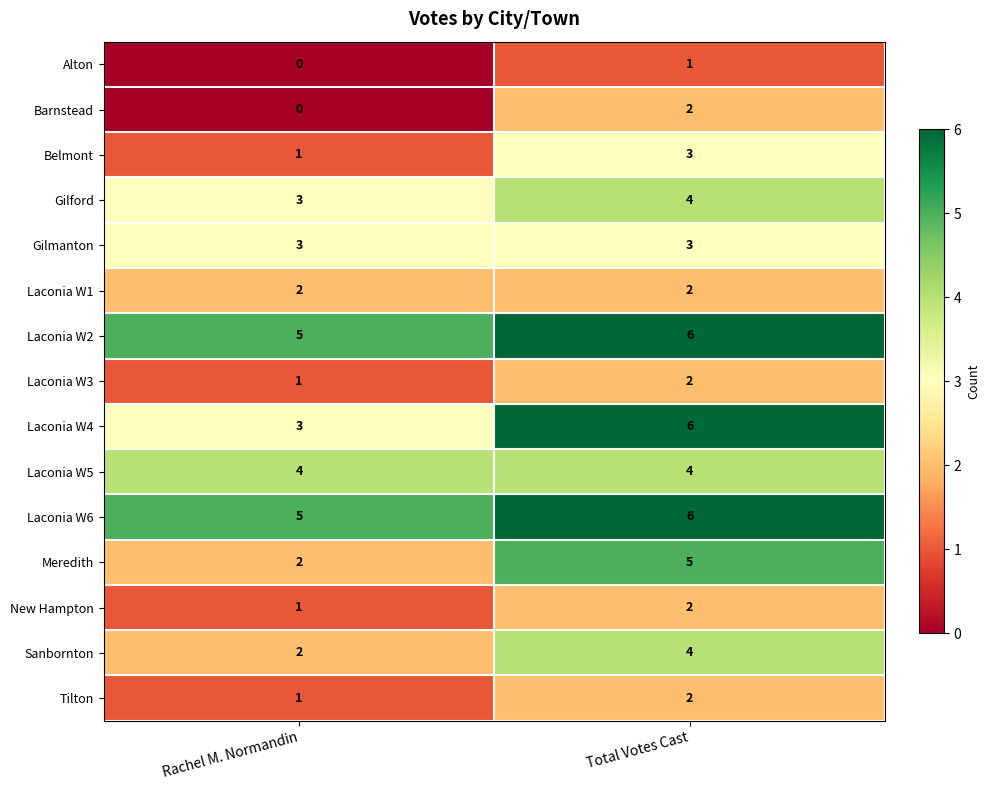

Which category has the lowest value across all series?

Rachel M. Normandin